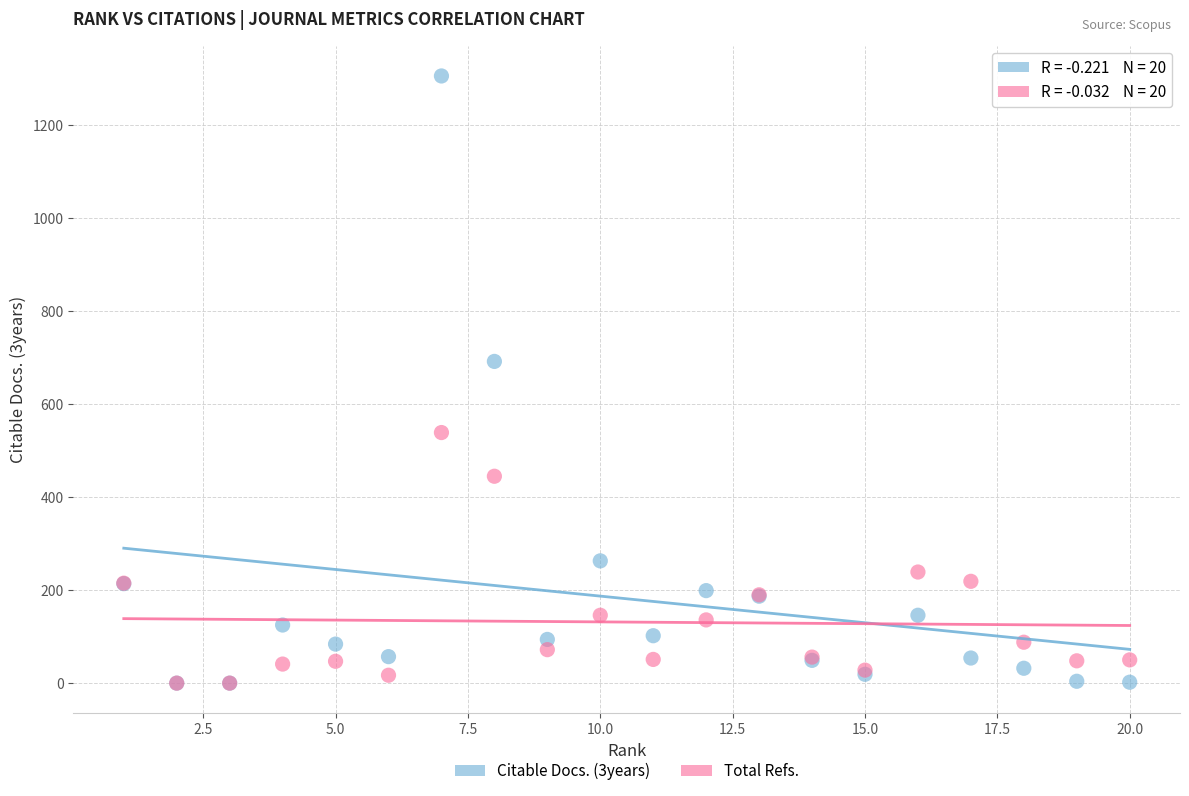

Across all series, what Y value is closest to 653?

692